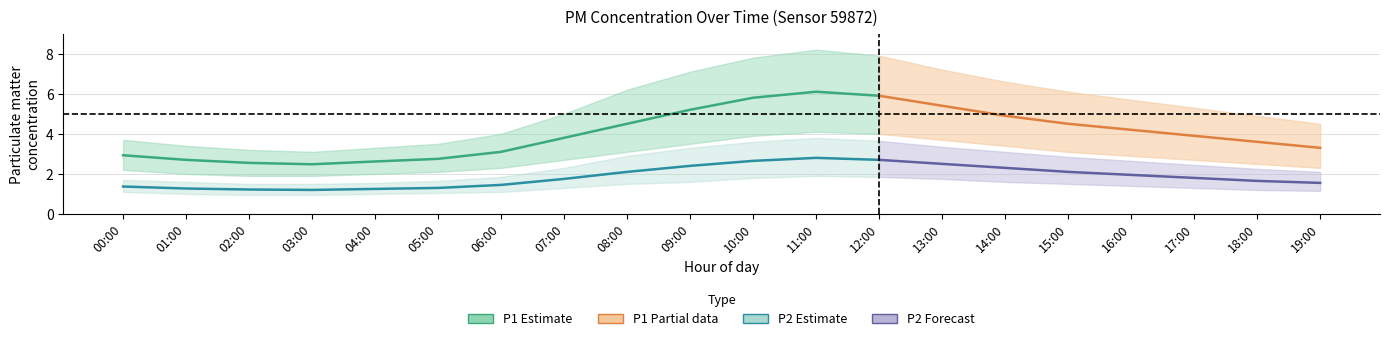

What position from the right is 15:00?

5